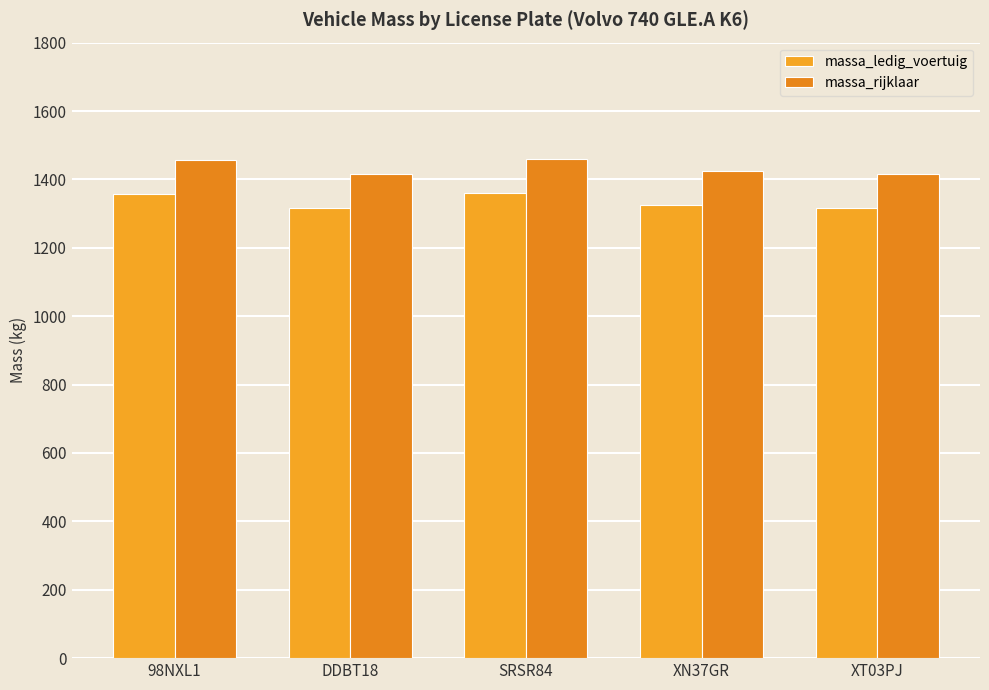

What are all the series names shown in the legend?

massa_ledig_voertuig, massa_rijklaar